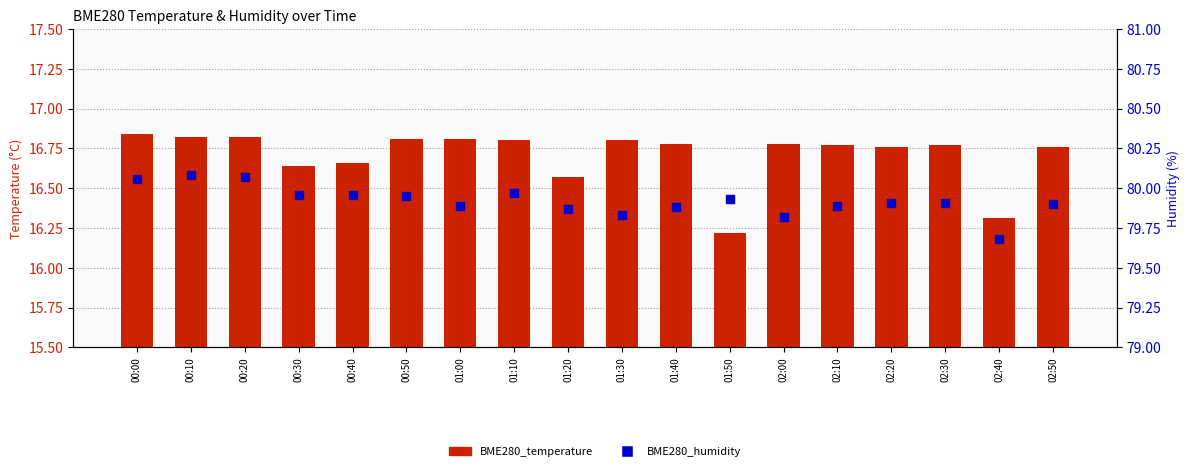

Which series contains the lowest Y value?

BME280_temperature